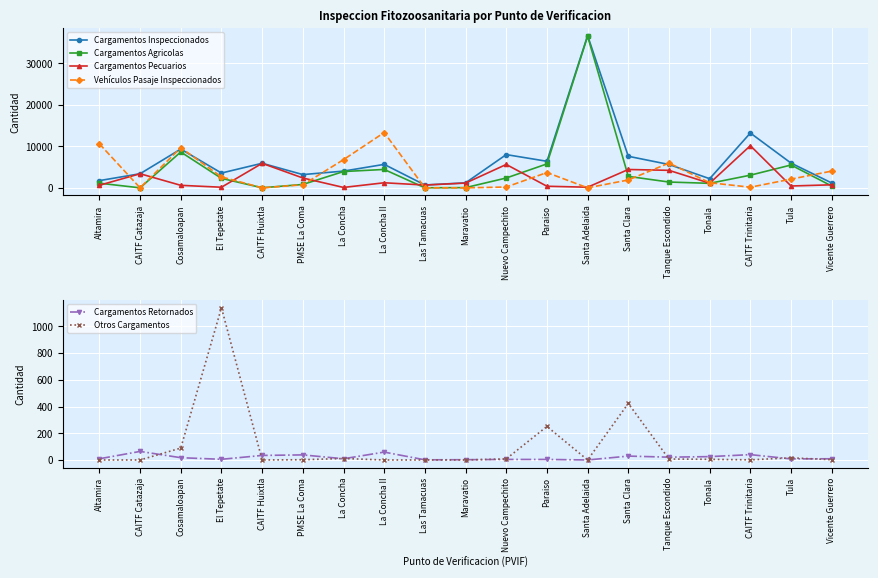

What is the sum of the Vehículos Pasaje Inspeccionados values at Nuevo Campechito and Tanque Escondido?

6175